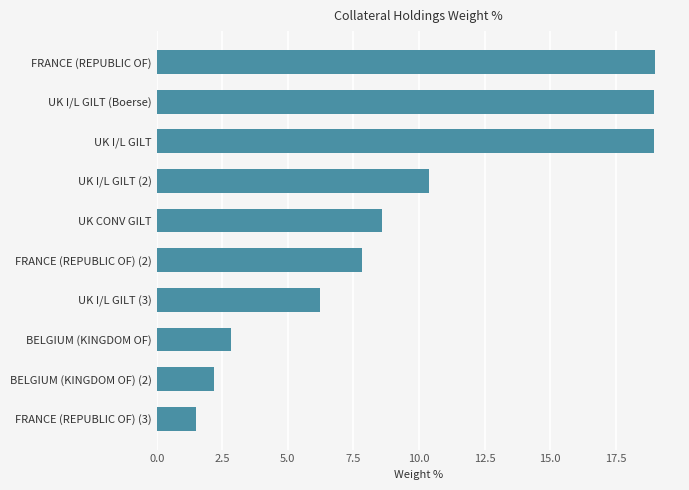

How many data points are less than 8?

5